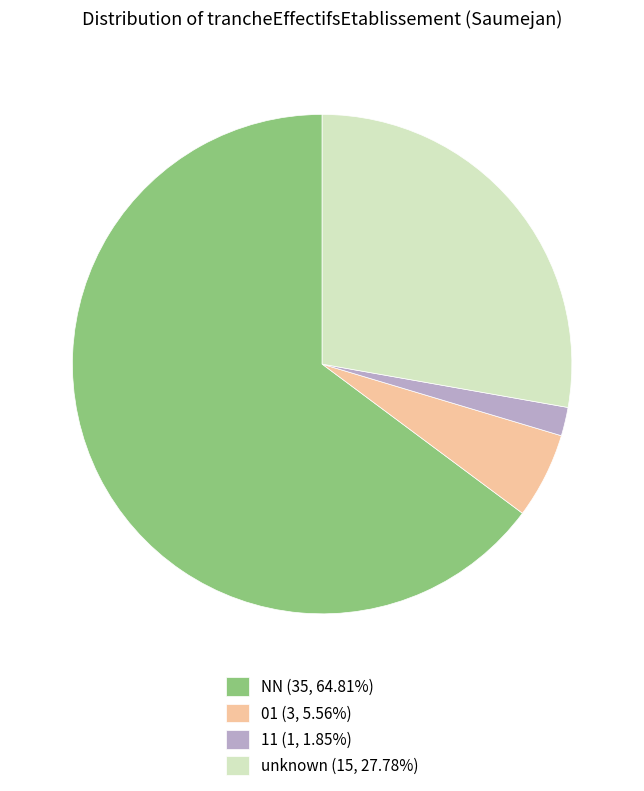

Does any single category account for the majority?

Yes